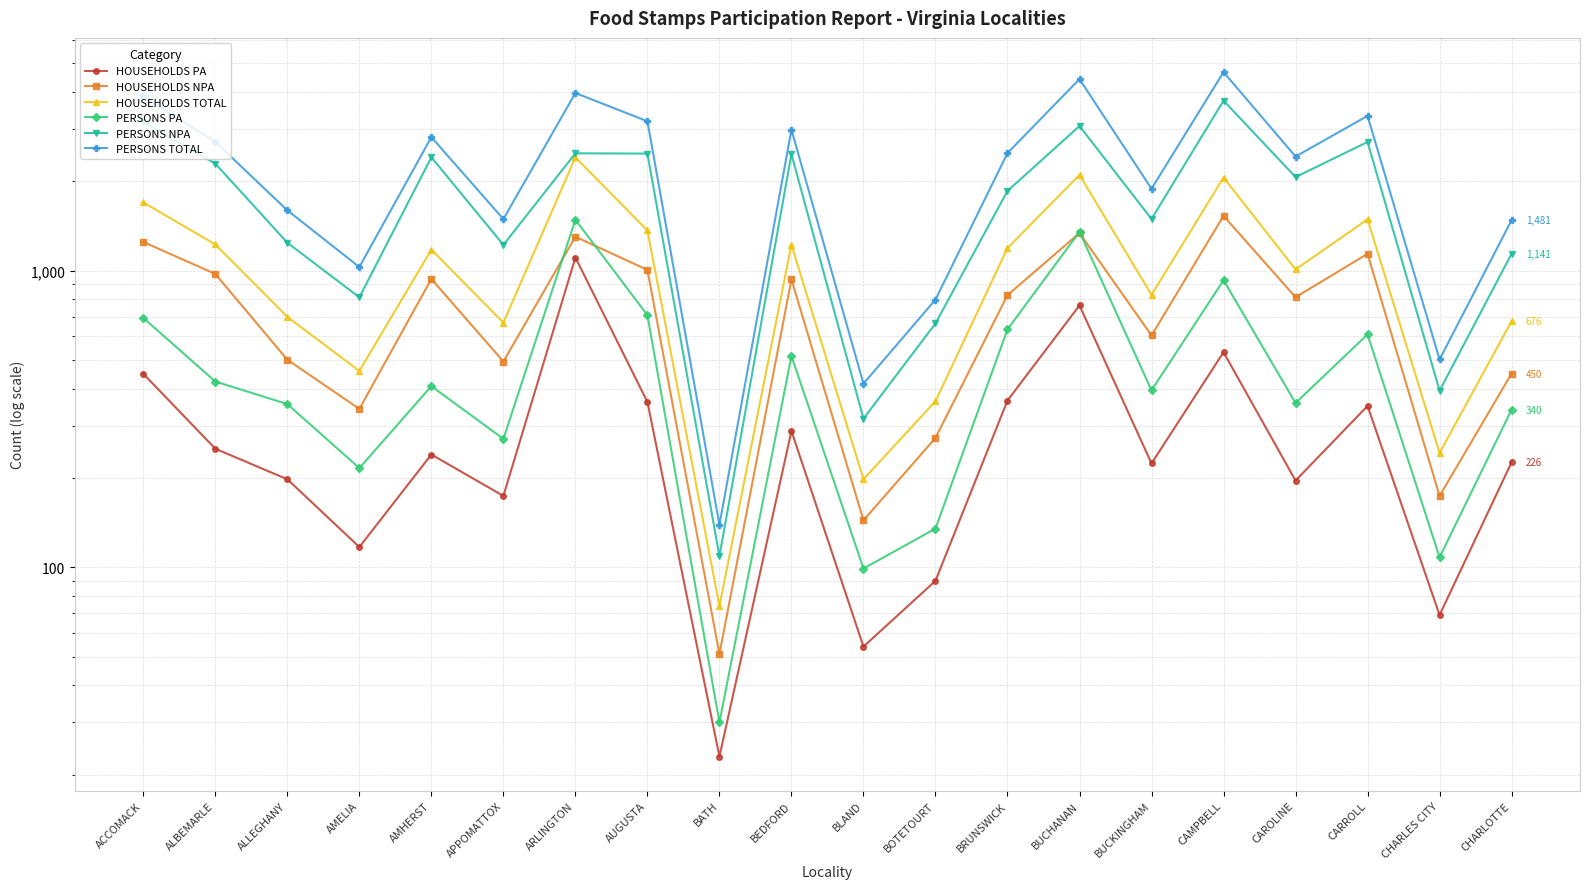

In HOUSEHOLDS PA, how many points are lower than both neighbors (excluding endpoints)?

7